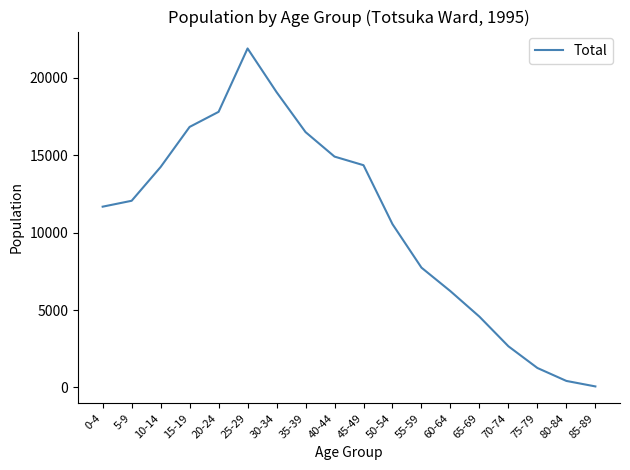

What is the difference between the second highest and second lowest values?

18657